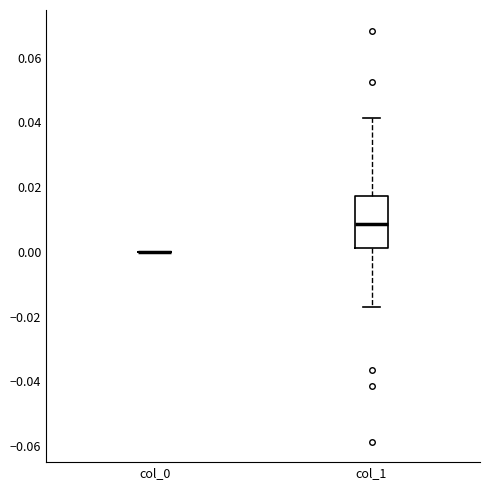

Which box is the tallest, from its lower edge to its upper edge?

col_1